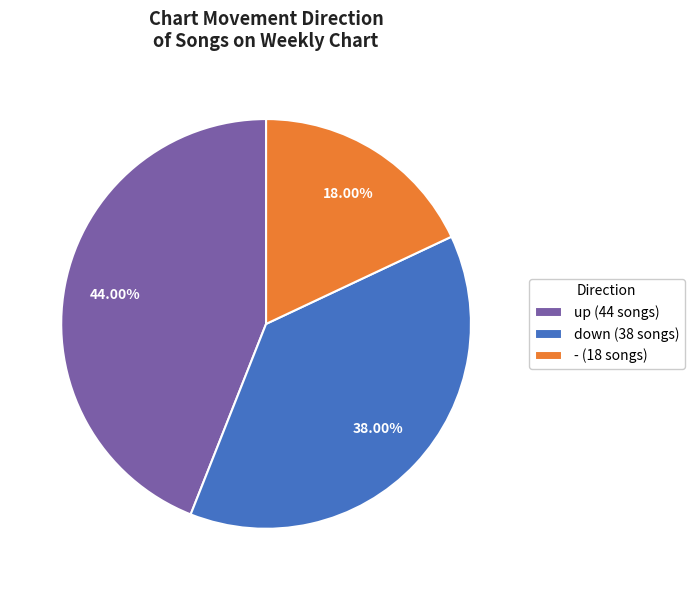

Combined, what portion of the pie is down and up?

82.0%